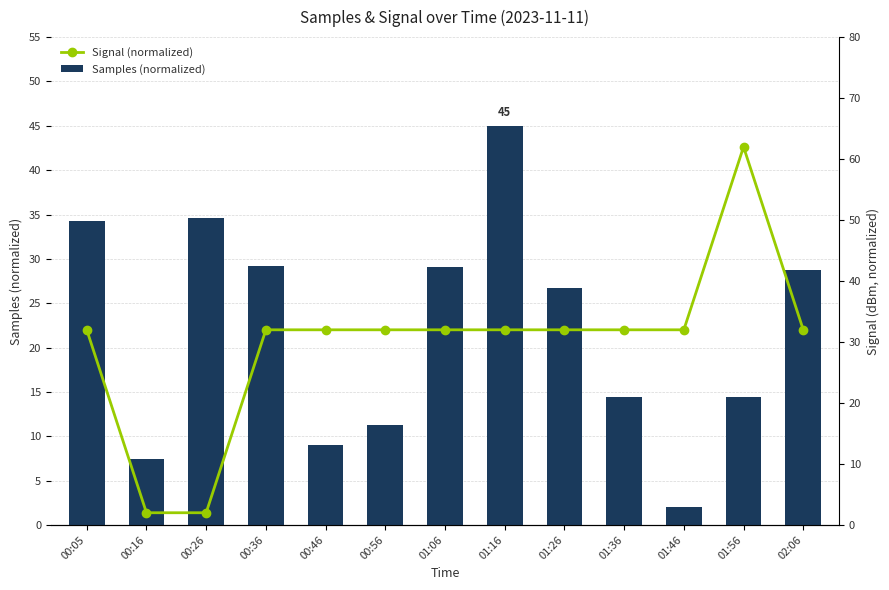

How many groups of bars are there?

13